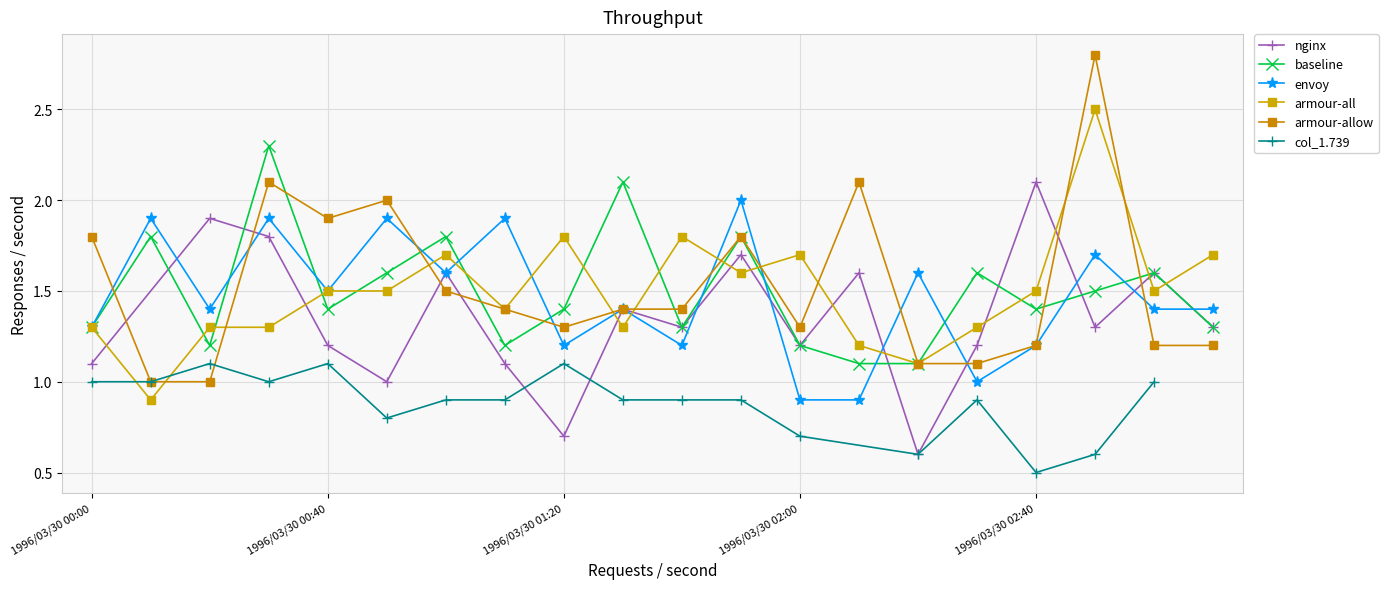

What position from the right is 1996/03/30 02:20?

6